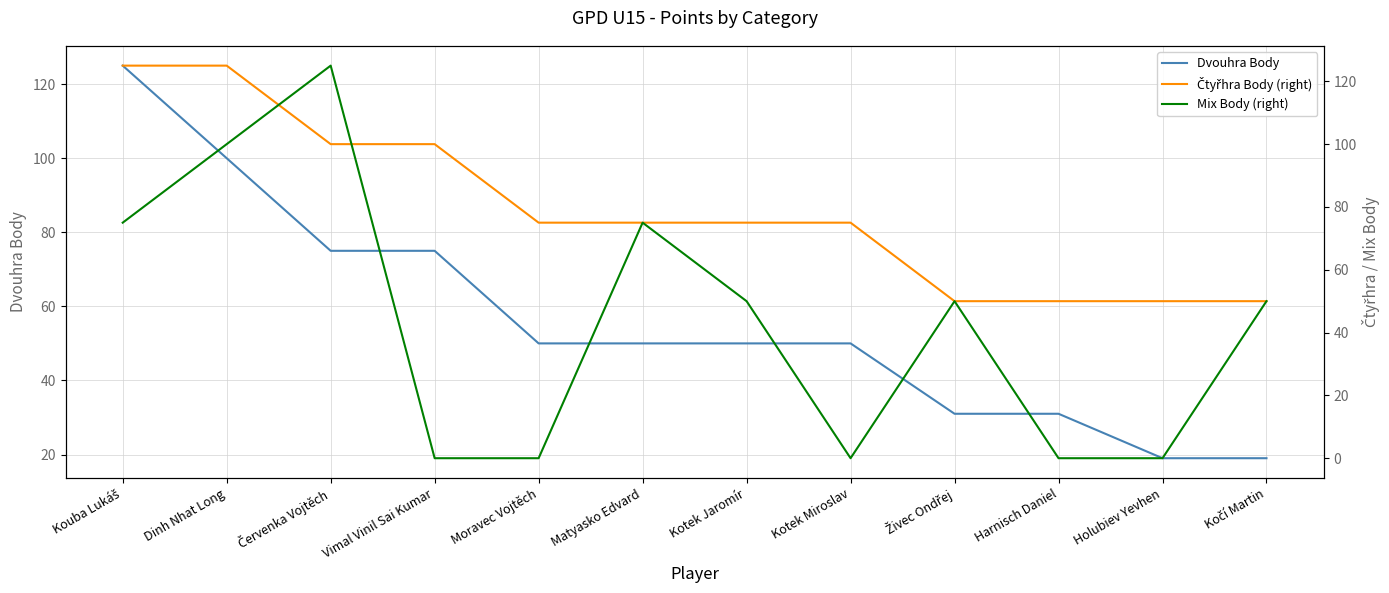

What is the spread (max minus min) of values at Harnisch Daniel?

50